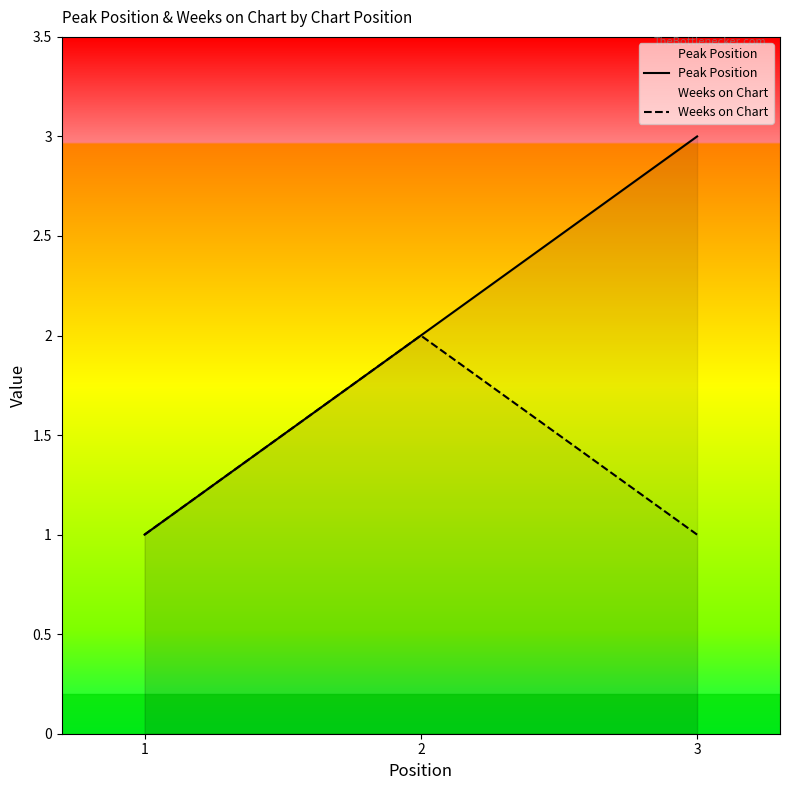

What is the difference between the Weeks on Chart values at 3 and 2?

1